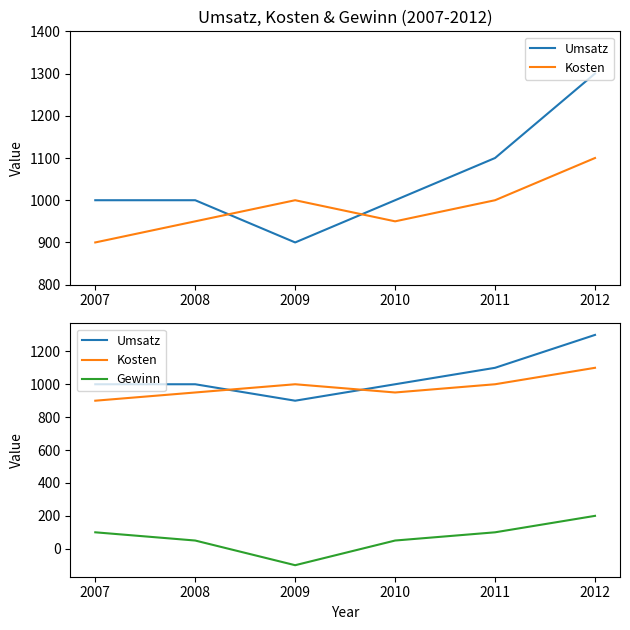

At how many categories does at least one series exceed 75?

6